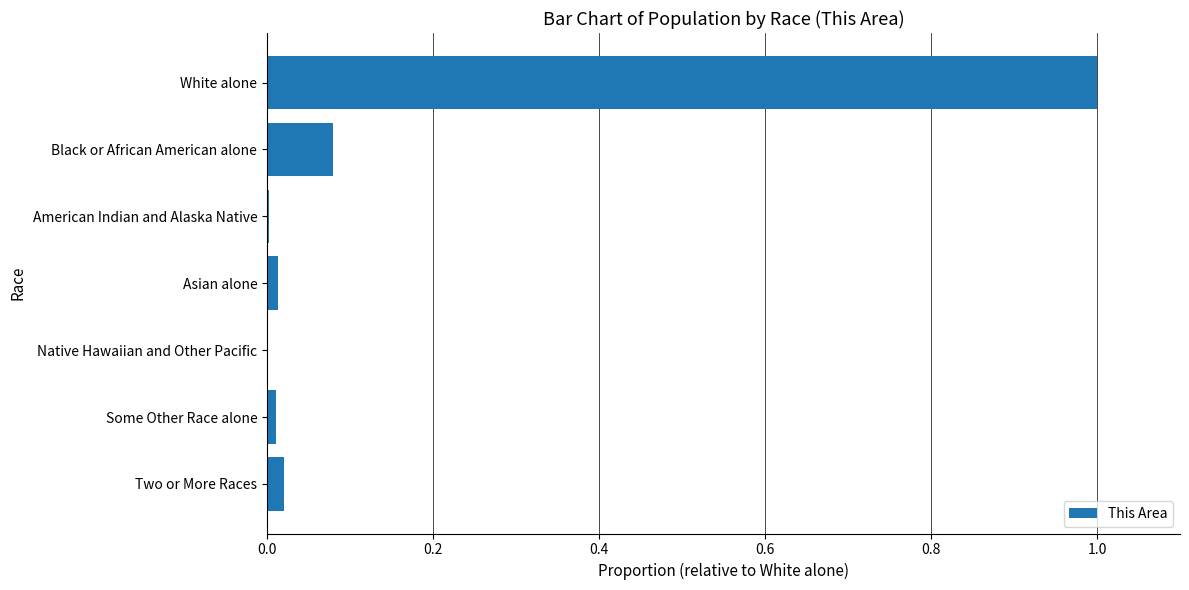

Which label corresponds to the largest value in the chart?

White alone